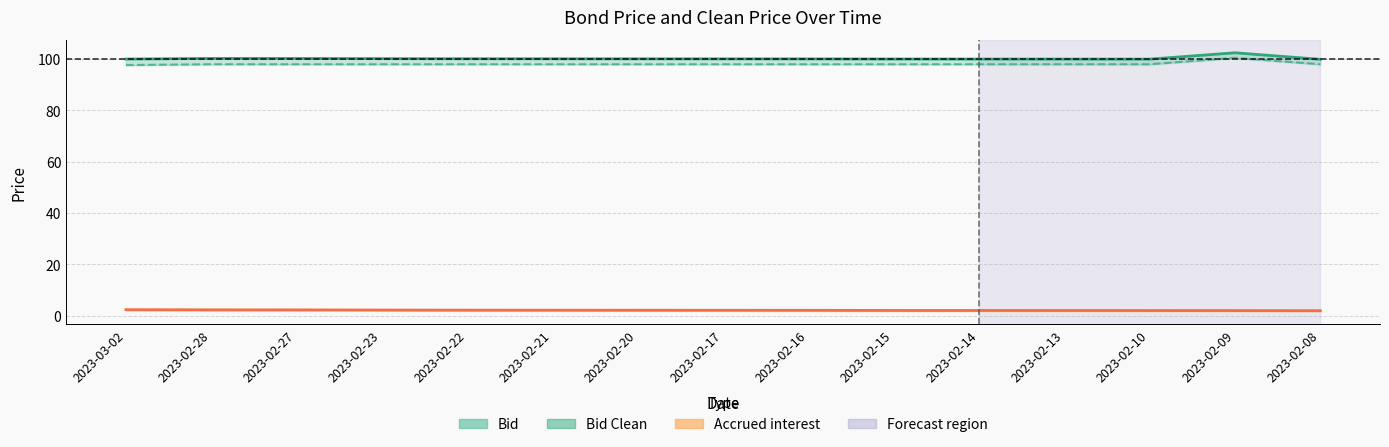

Which series has the widest spread of values?

Bid Clean